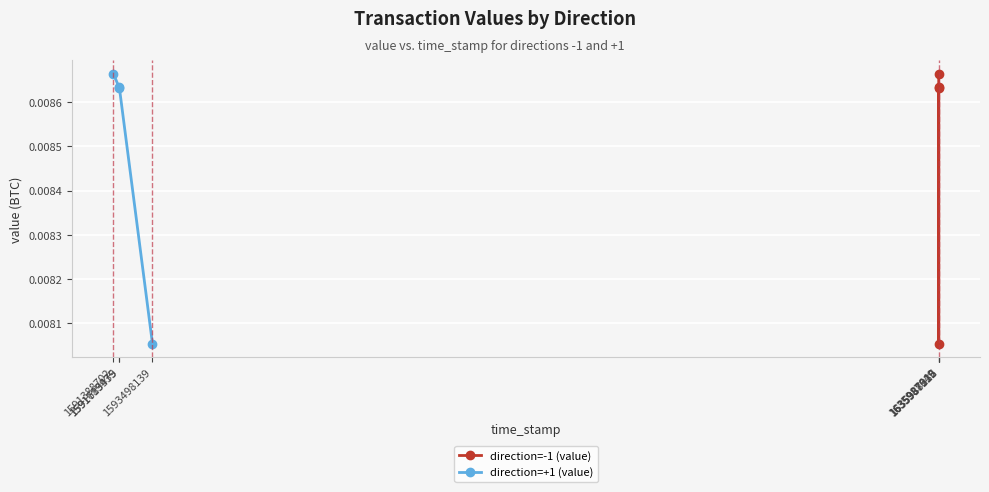

How many direction=-1 (value) values are between 0 and 1?

4